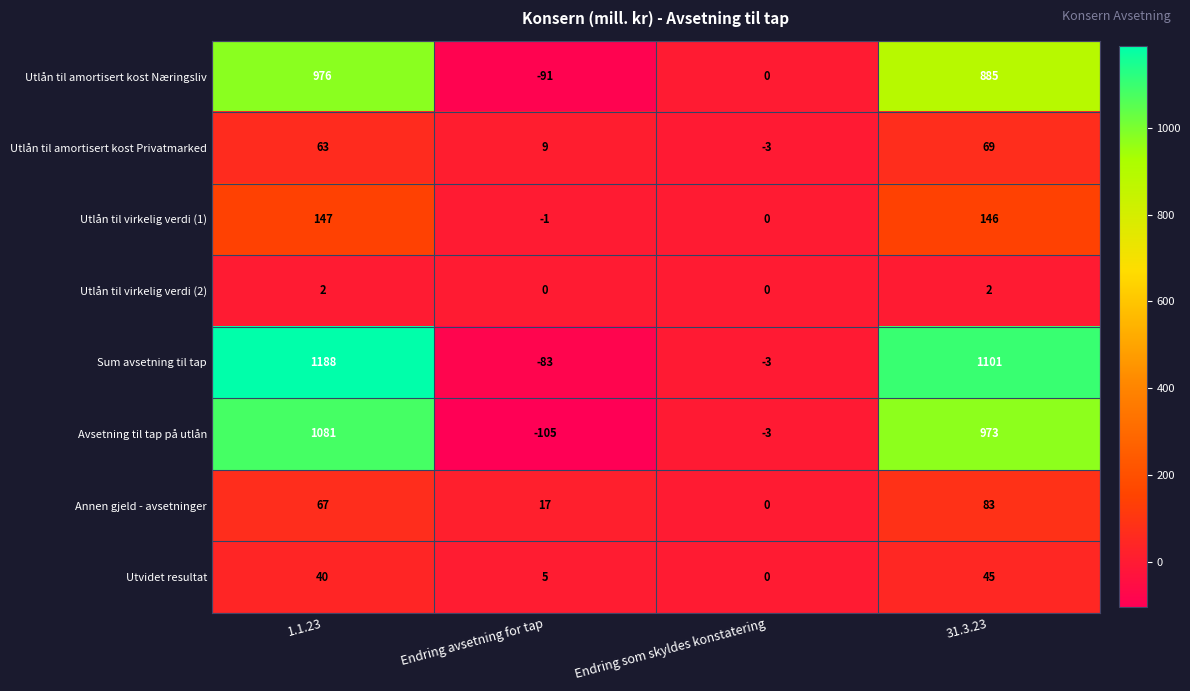

What is the maximum value shown in the chart?

1188